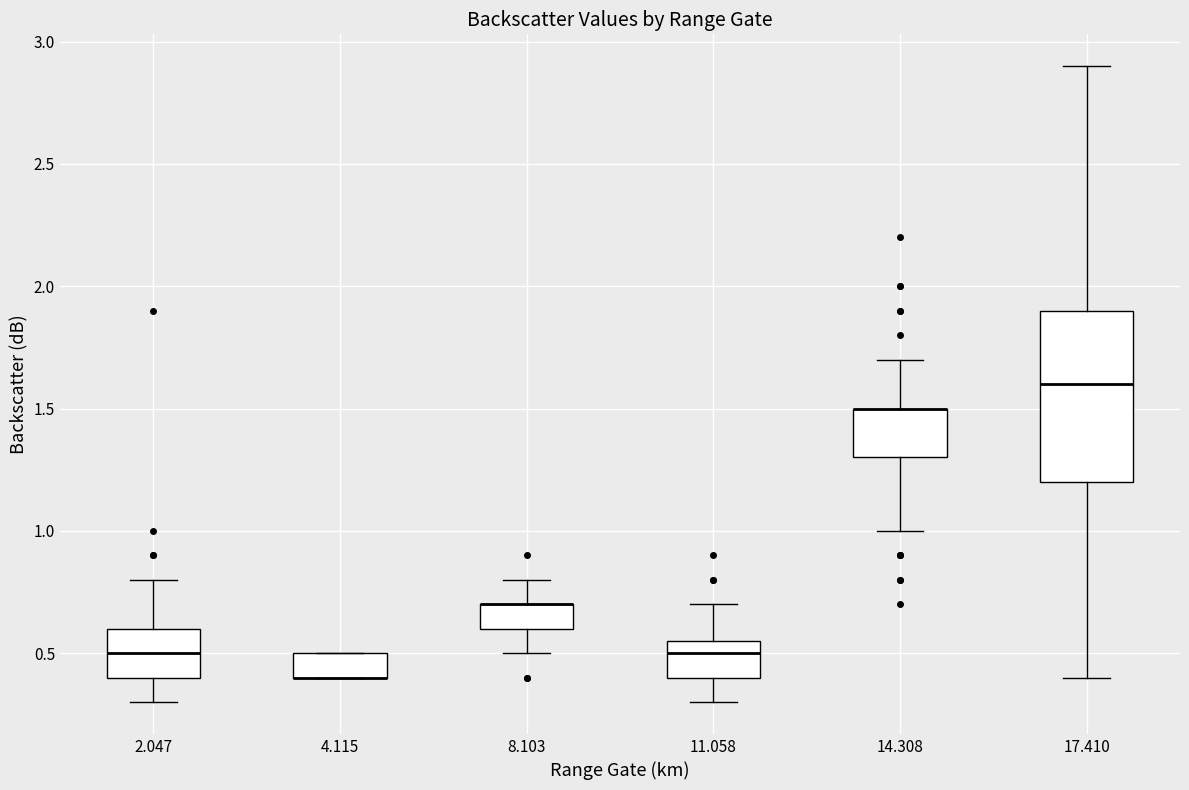

Comparing the boxes themselves (not the whiskers), which one is the tallest?

17.410